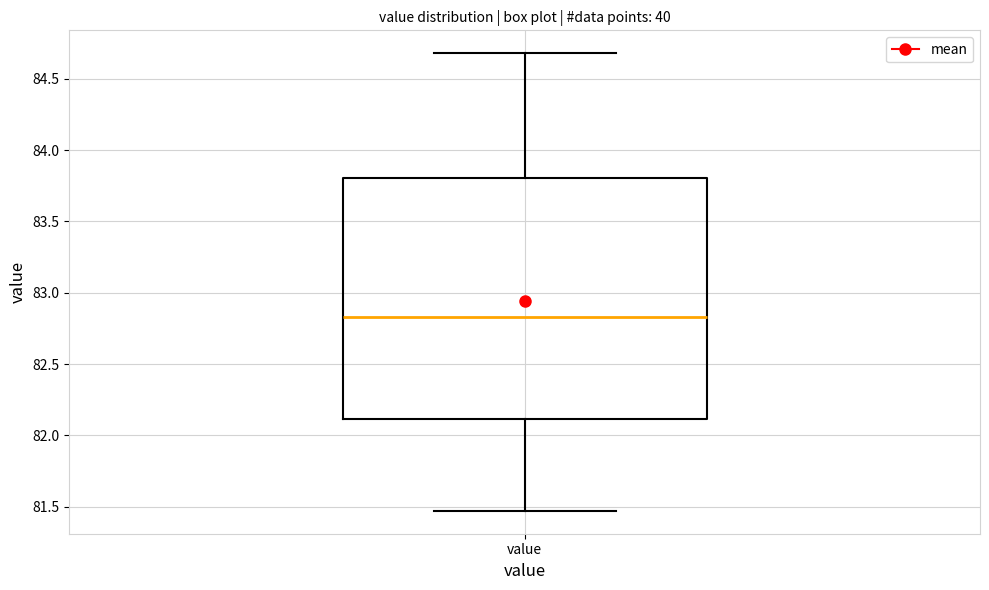

Read this box plot against the y-axis: the position of the median line, the range covered by the box, and the ends of both whiskers. The values are not printed on the chart, so give them approximately, as read against the axis.

median 82.85, box 82.10 to 83.80, whiskers 81.45 to 84.70